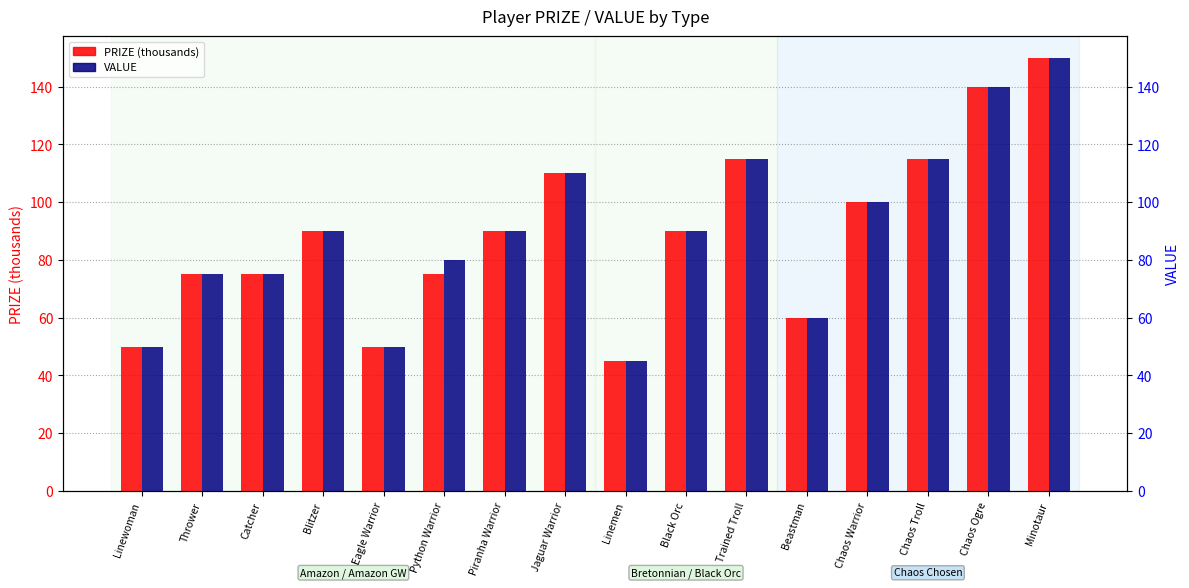

List the series in order of their peak value, lowest first.

PRIZE (k), VALUE